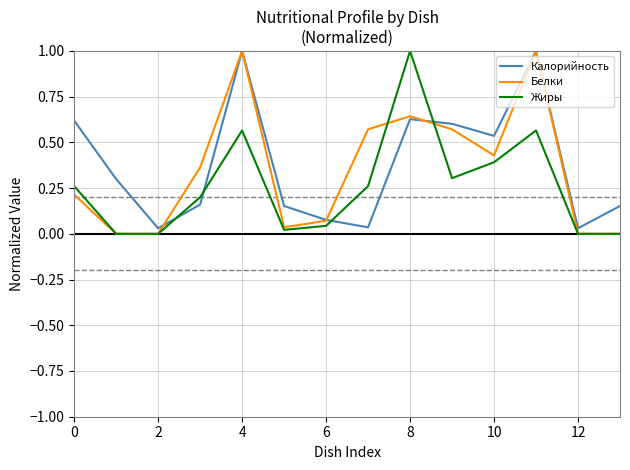

Is this an area chart (filled region under the line)?

No